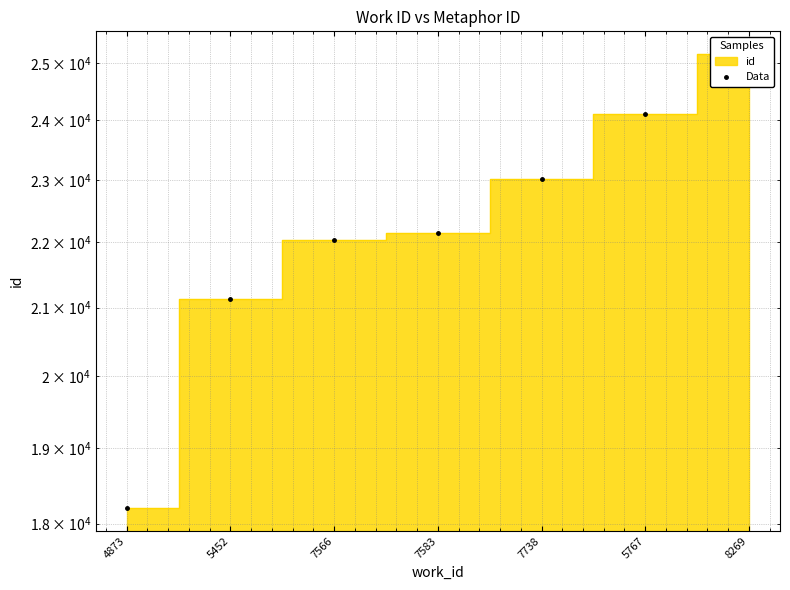

Reading left to right, what are all the values shown in this chart?

18200	21123	22045	22154	23019	24116	25164